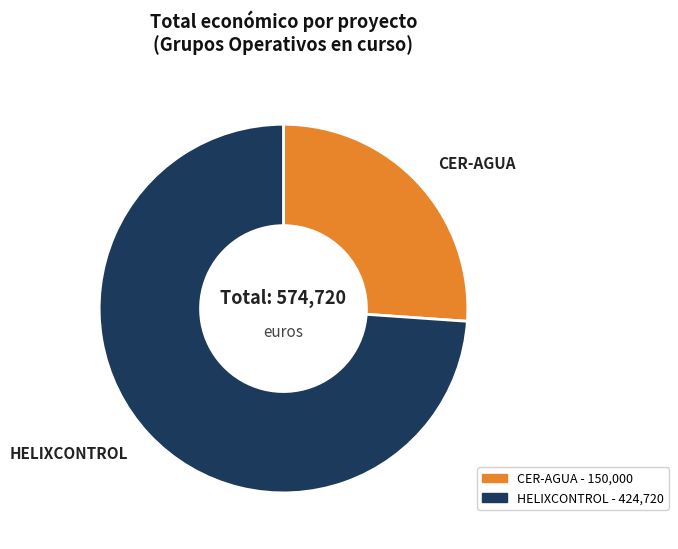

To the nearest percent, what is the average slice percentage?

50%